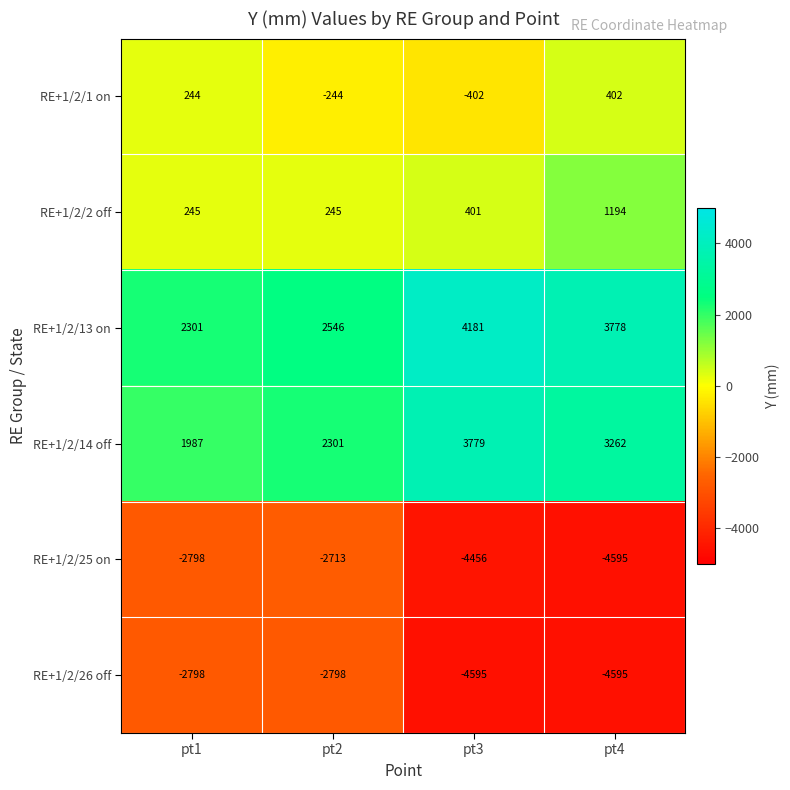

What is the difference between the maximum and minimum values in the RE+1/2/2 off series?

949